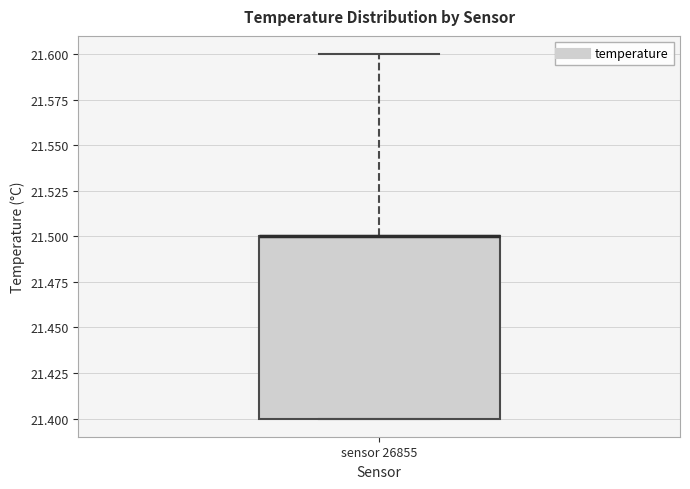

Transcribe this box plot: give where the median line is, the range the box spans, and where the two whiskers end, as read against the y-axis. The values are not printed on the chart, so give them approximately, as read against the axis.

median 21.5 (drawn on the box's upper edge), box 21.4 to 21.5, whiskers 21.4 to 21.6